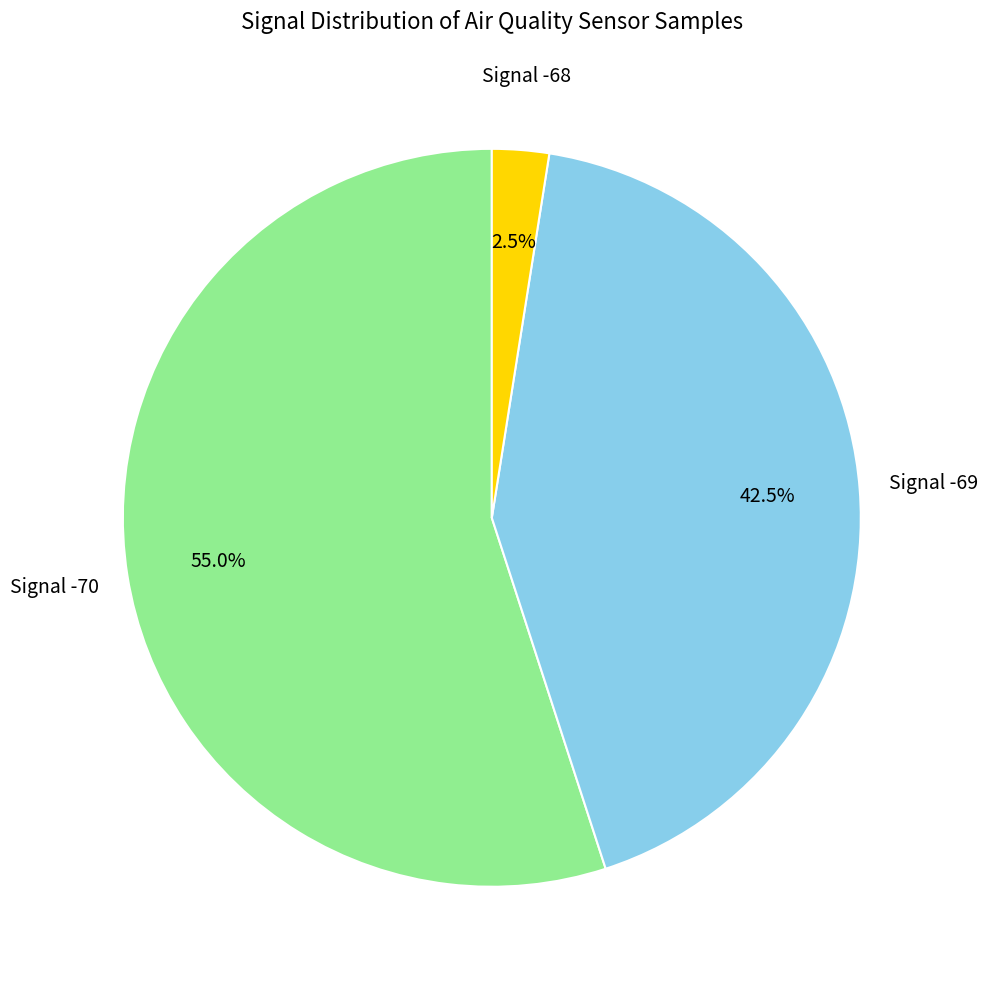

Is there a majority slice in this chart?

Yes